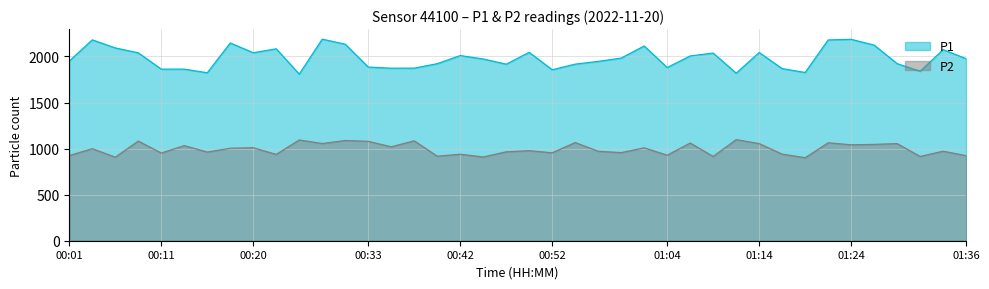

What is the difference between the maximum and minimum values in the P1 series?

379.7